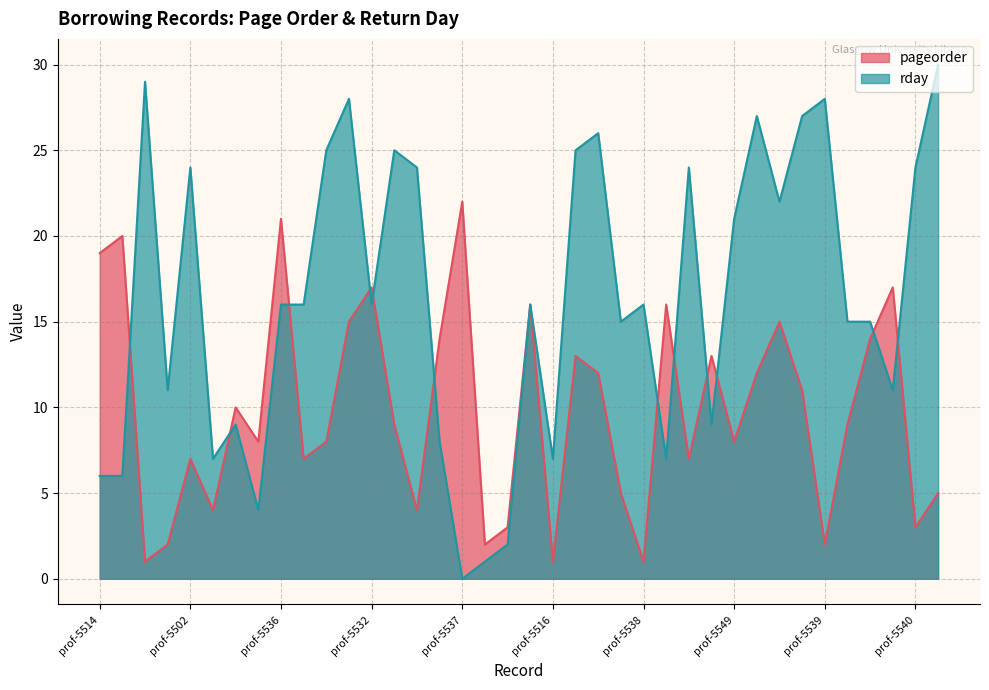

Which label corresponds to the smallest value in the chart?

prof-5537